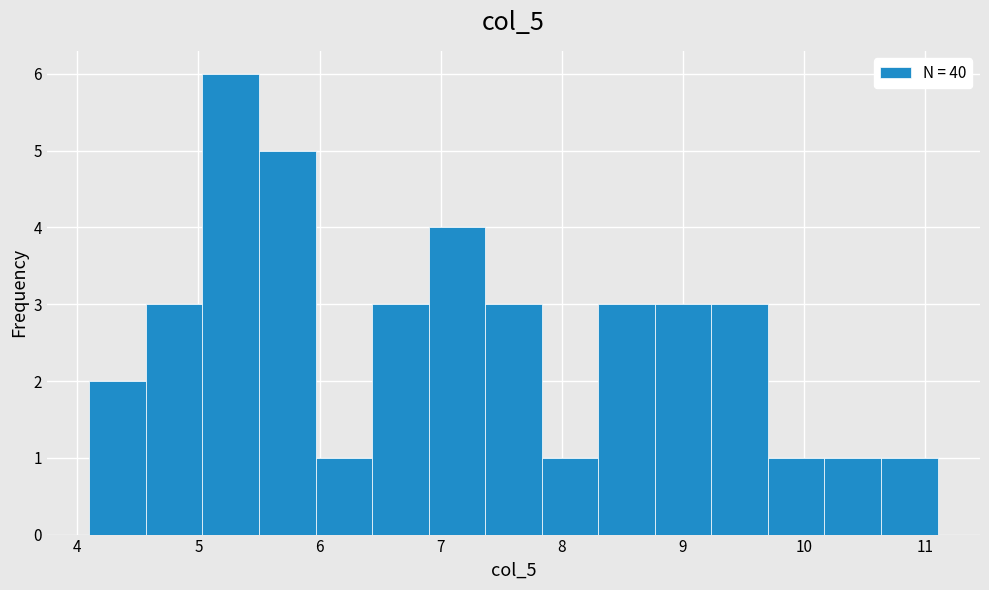

Reading left to right, transcribe this chart: for each bar, give the range it covers on the x-axis and its height. Neither the bar edges nor the heights are printed on the chart, so give them approximately, as read against the axes.

4.1 to 4.6: 2
4.6 to 5.0: 3
5.0 to 5.5: 6
5.5 to 6.0: 5
6.0 to 6.4: 1
6.4 to 6.9: 3
6.9 to 7.4: 4
7.4 to 7.8: 3
7.8 to 8.3: 1
8.3 to 8.8: 3
8.8 to 9.2: 3
9.2 to 9.7: 3
9.7 to 10.2: 1
10.2 to 10.6: 1
10.6 to 11.1: 1